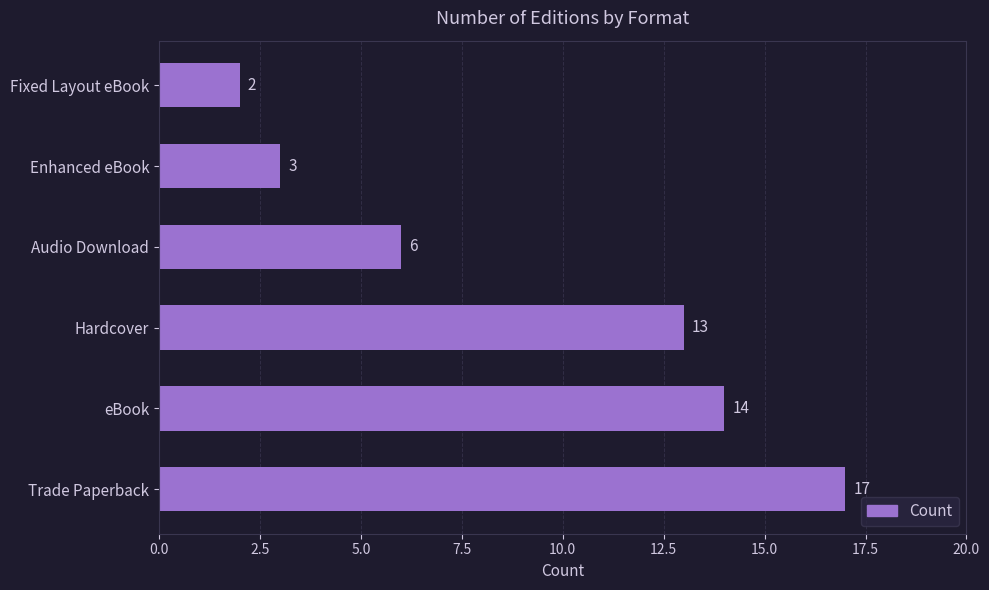

What is the sum of all values?

55